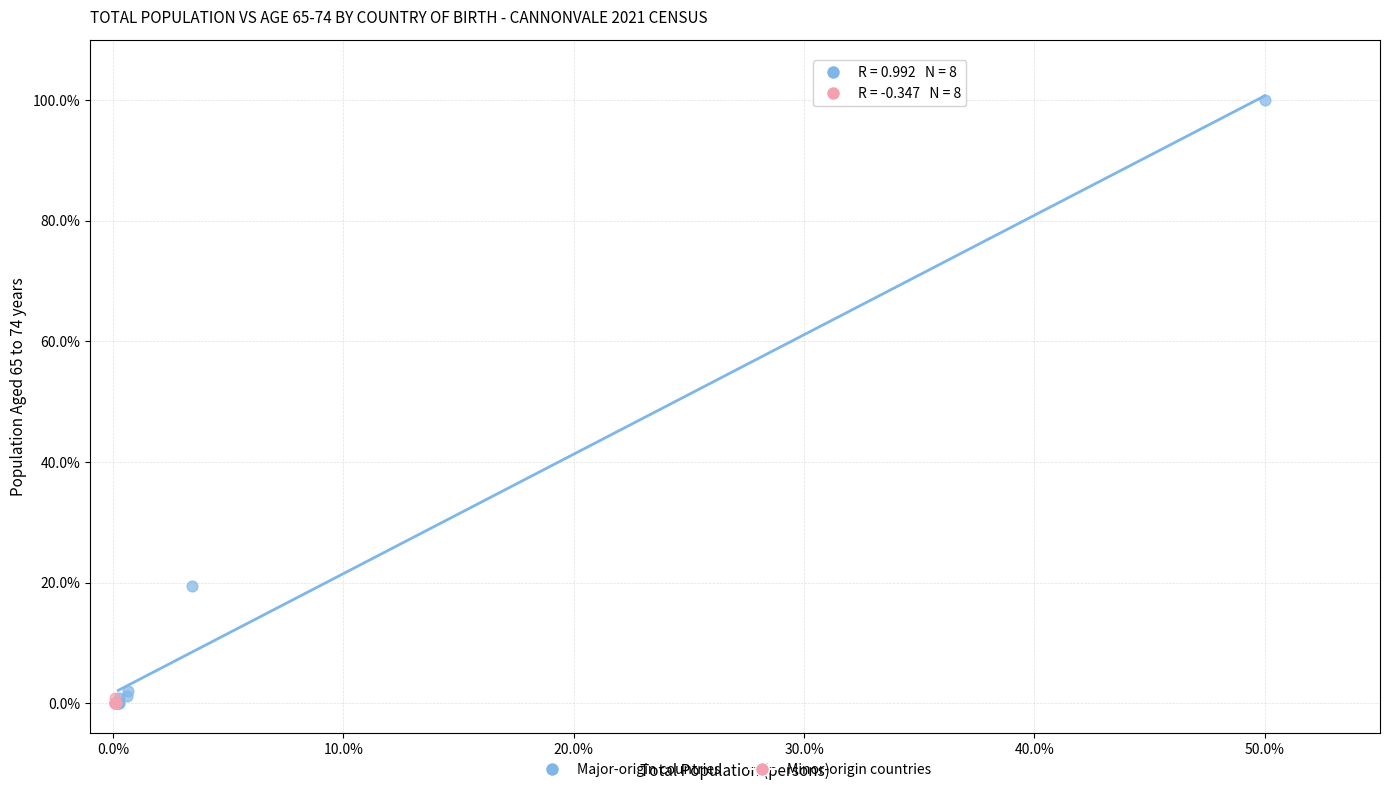

Which series contains the highest Y value?

Major-origin countries